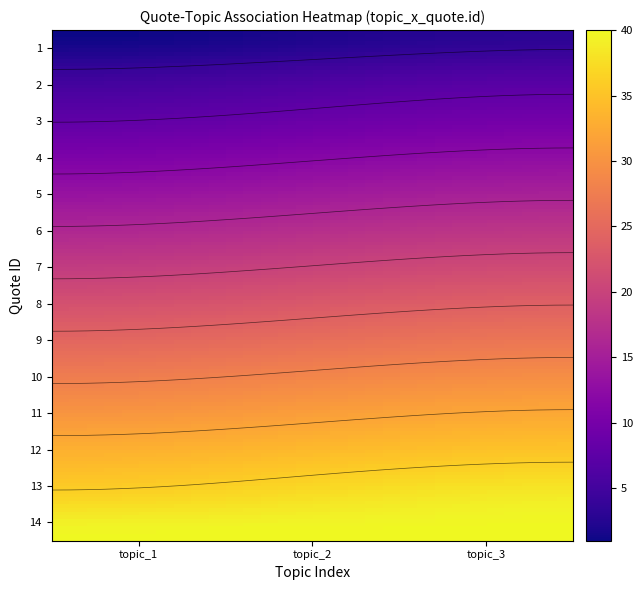

Which has a higher value, 1 or 2?

2